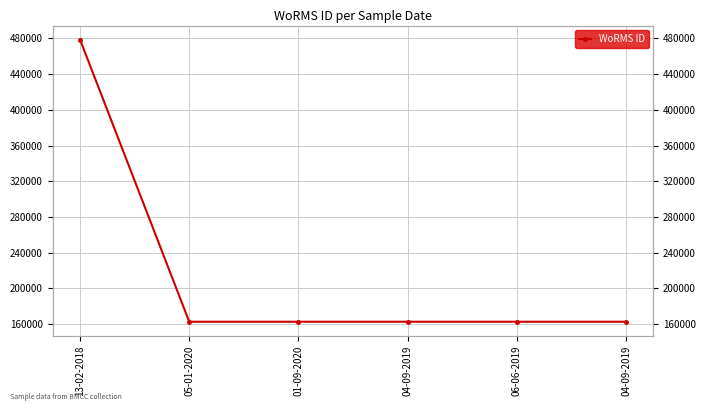

Count the number of values greater than 162728.

1